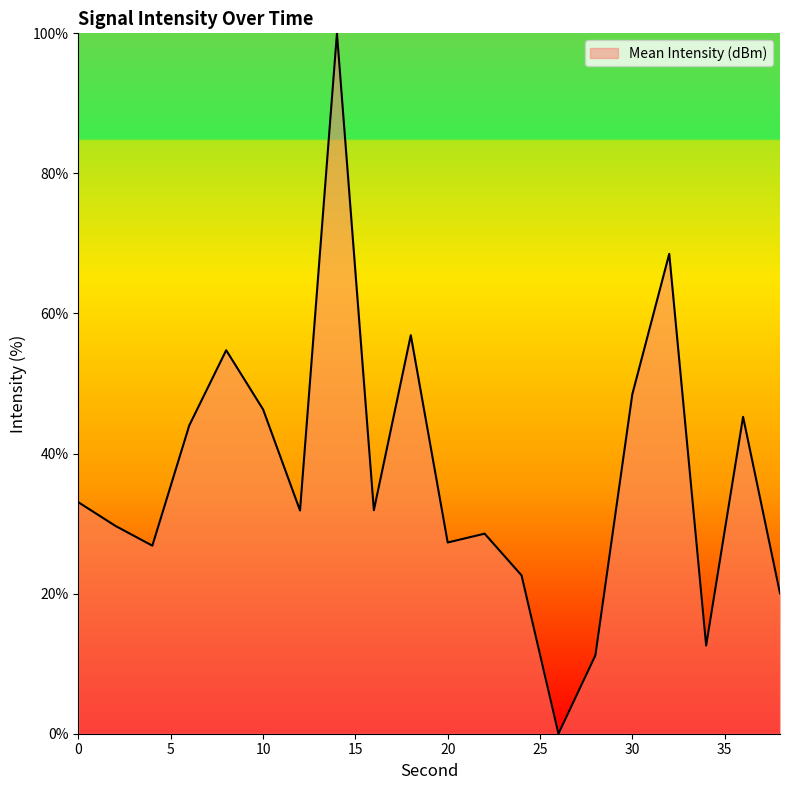

What is the greatest value displayed?

100.0